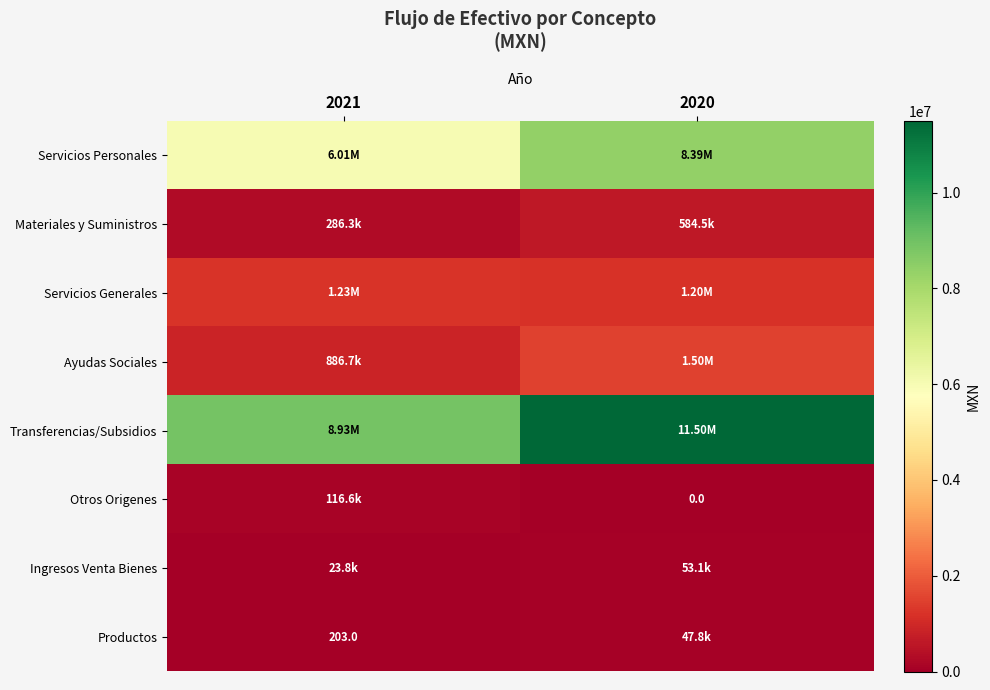

Is it true that Otros Origenes equals 116624.2 at 2021?

True